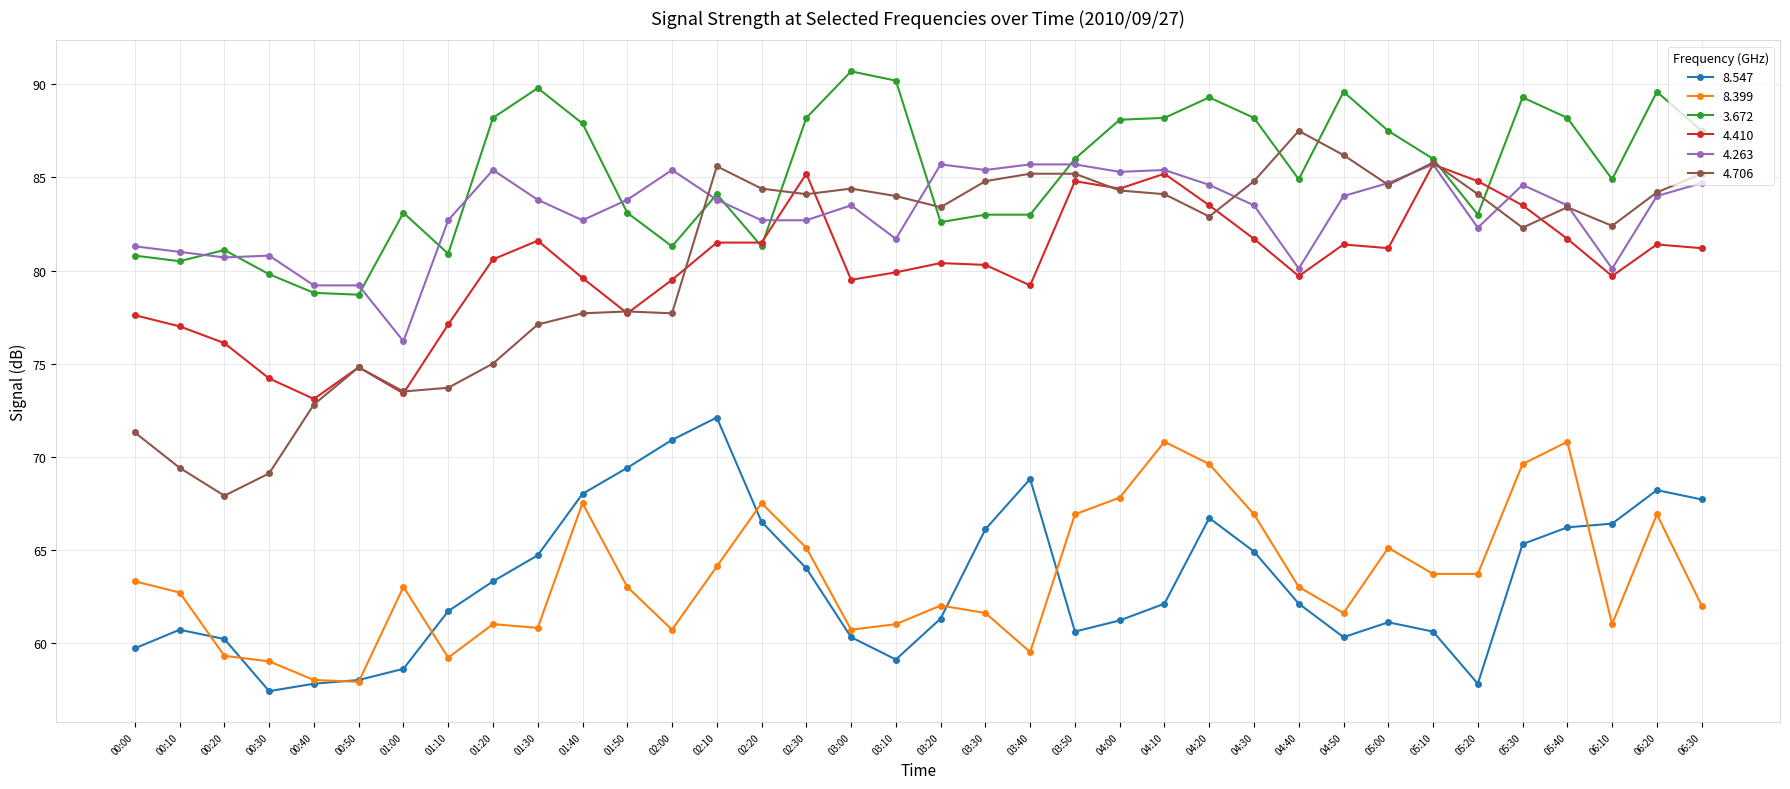

What is the greatest value displayed?

90.7